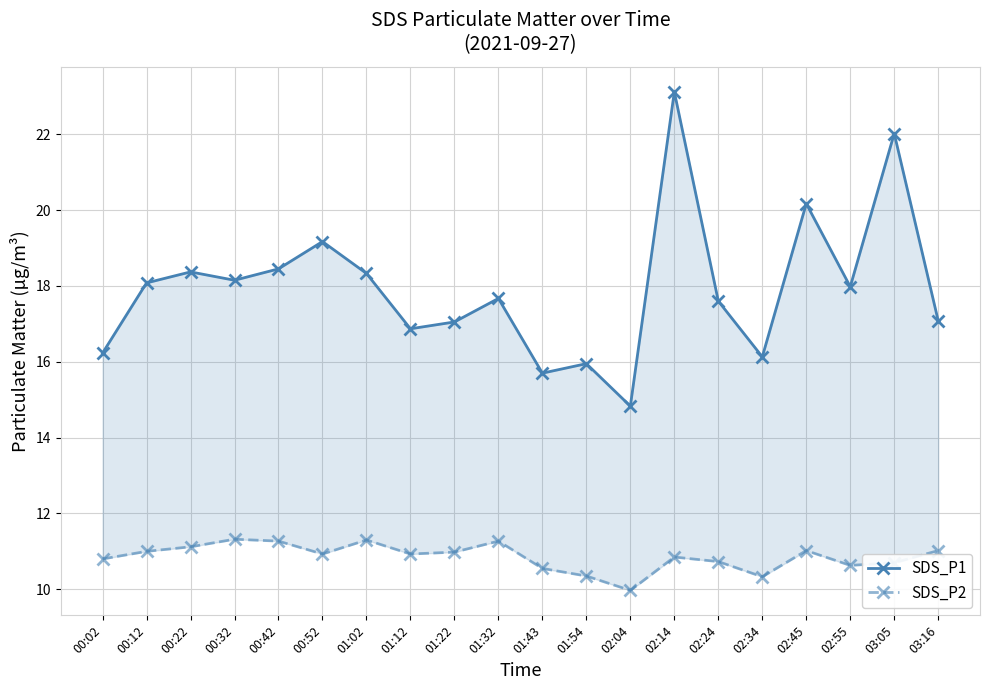

The SDS_P1 series shows 25.8 at 02:55. True or false?

False